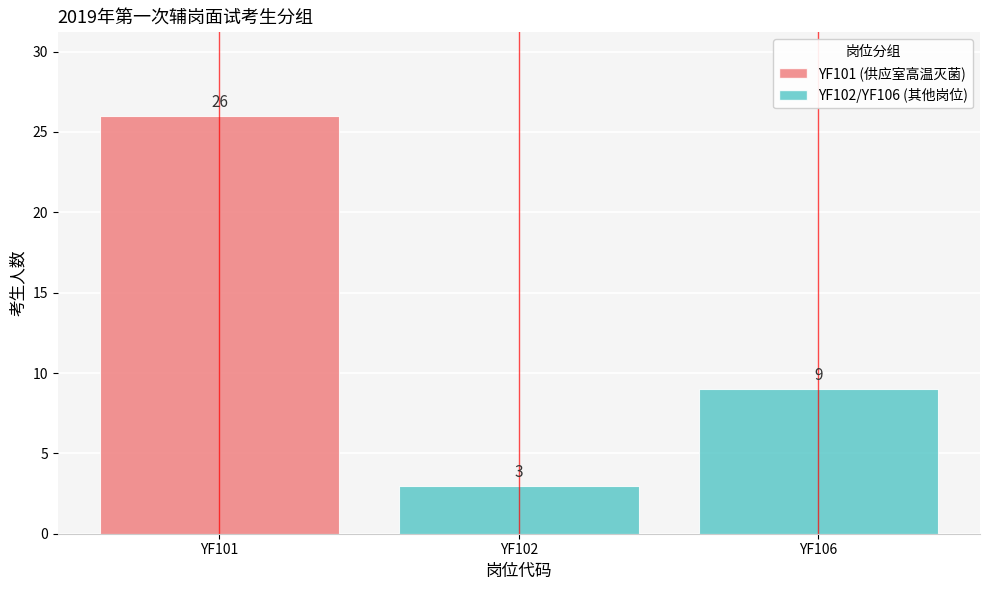

What is the ratio of the value at YF106 to the value at YF101?

0.3